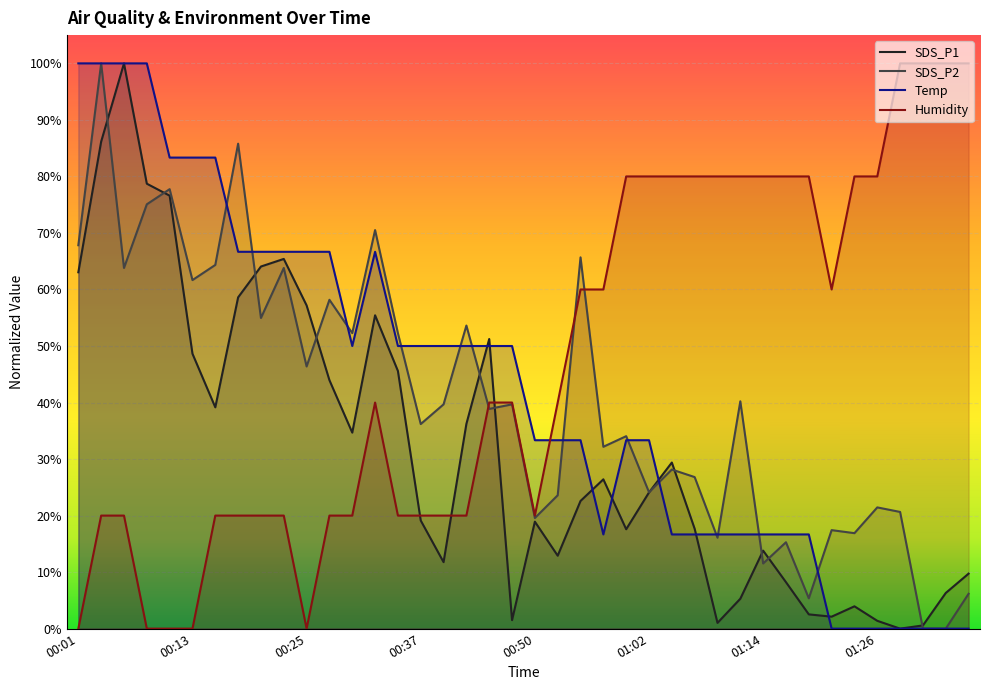

What is the difference between the Humidity values at 00:40 and 01:28?

0.8